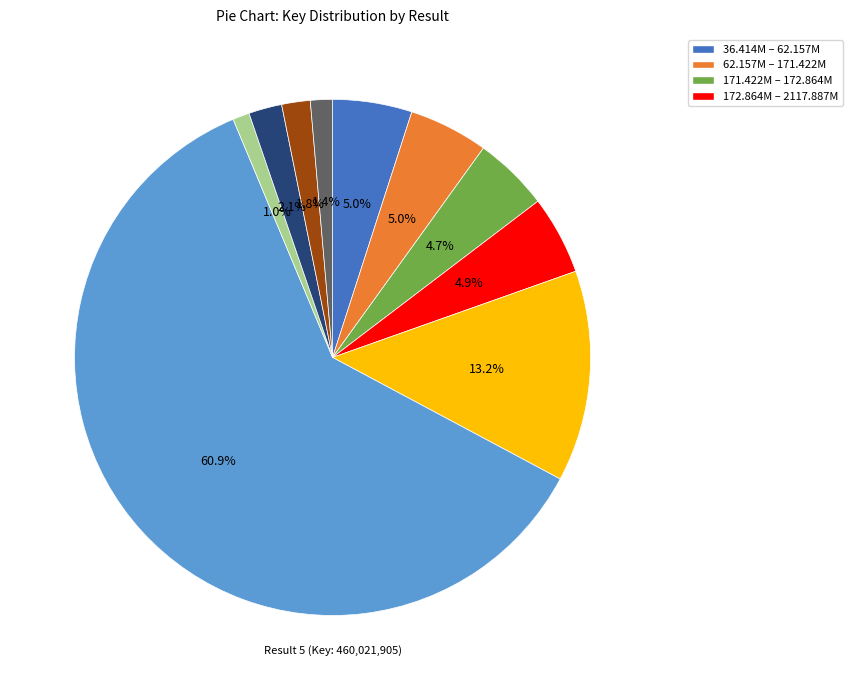

Is there any slice that represents more than half of the pie?

Yes